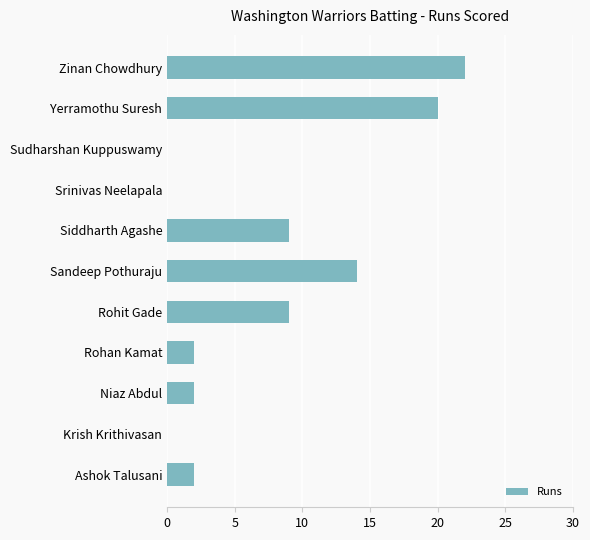

What is the average value?

7